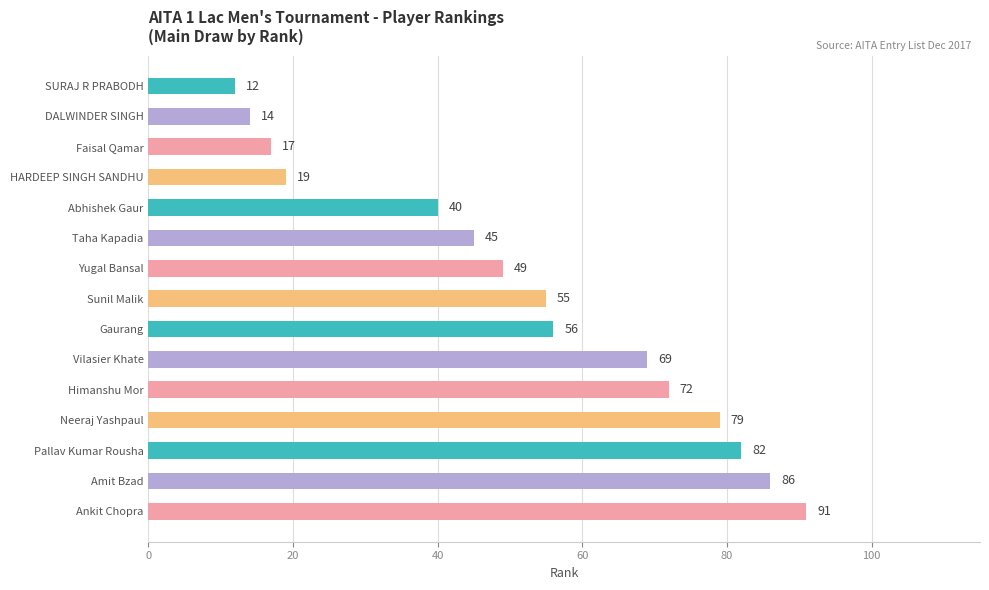

Count the number of categories in the chart.

15